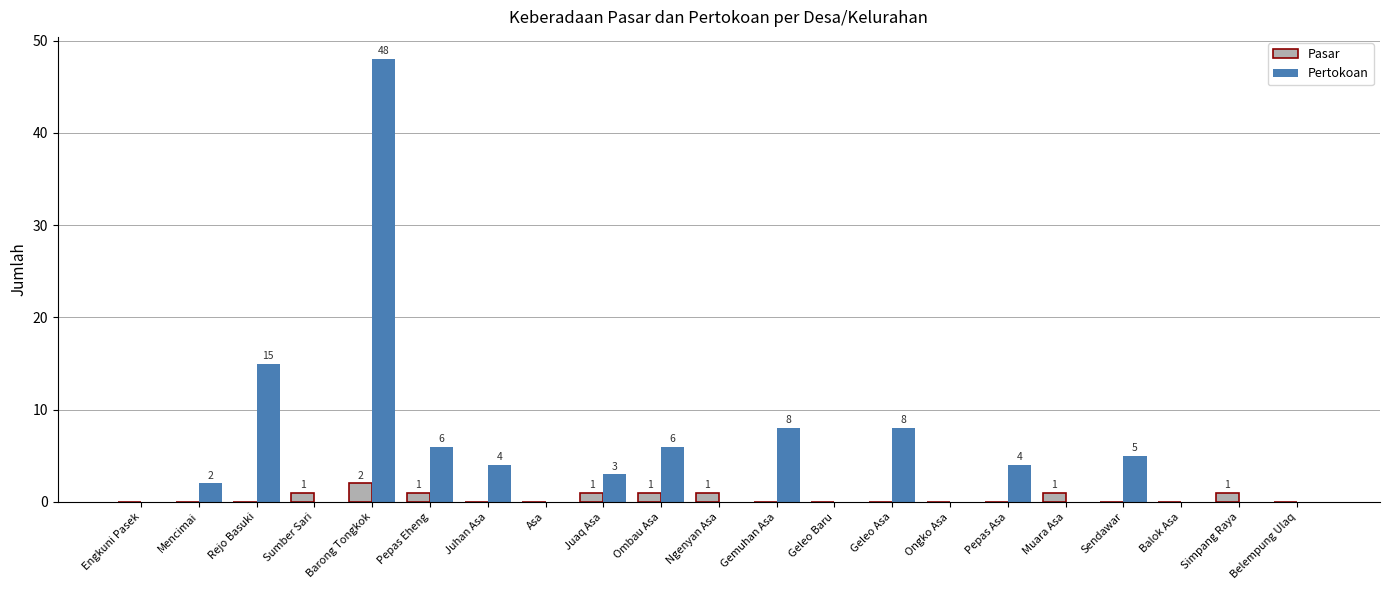

What is the sum of all Pertokoan values?

109